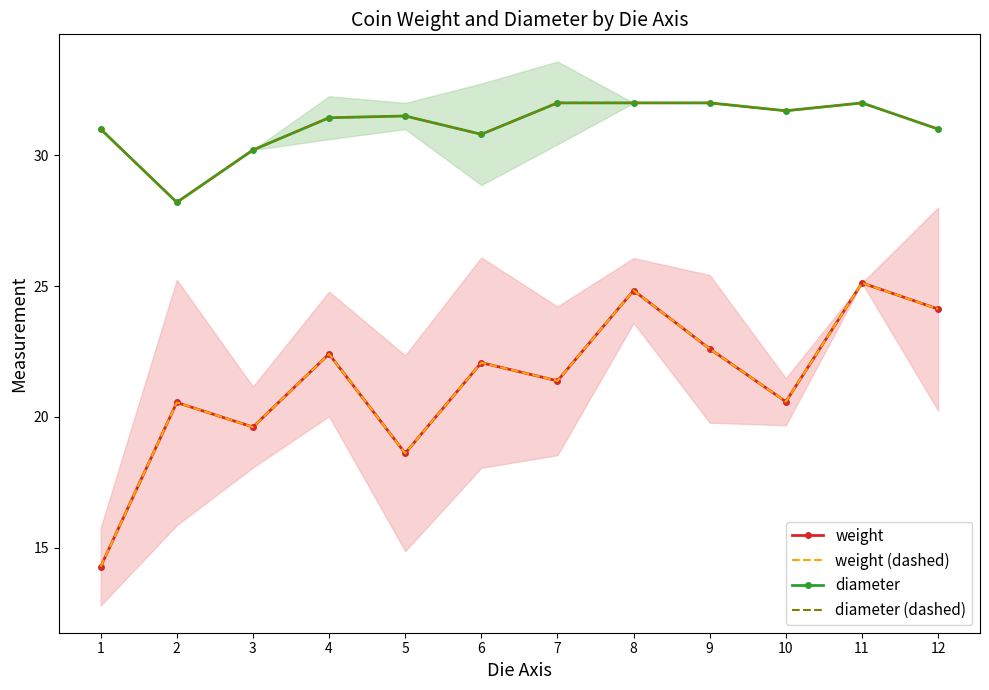

Rank the categories by diameter (dashed) value from lowest to highest.

2, 3, 6, 1, 12, 4, 5, 10, 7, 8, 9, 11